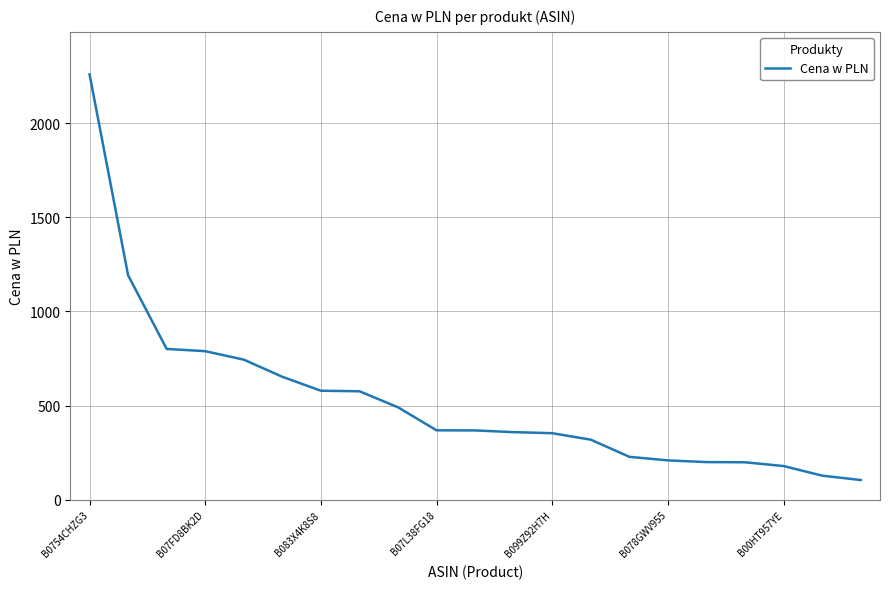

What is the maximum value shown in the chart?

2259.0